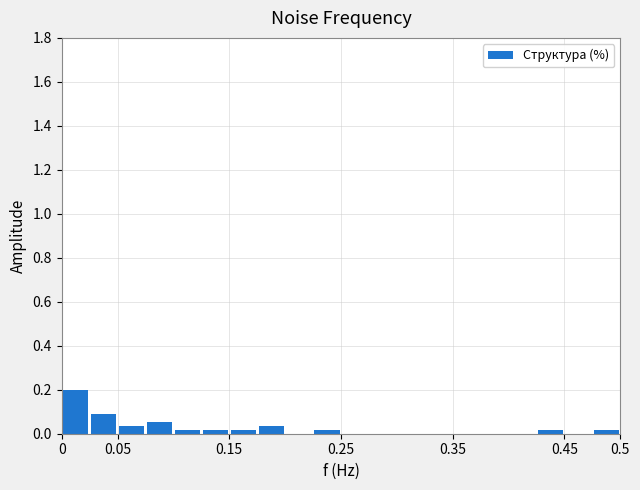

Over which range of the x-axis is the bar tallest?

0.000 to 0.025